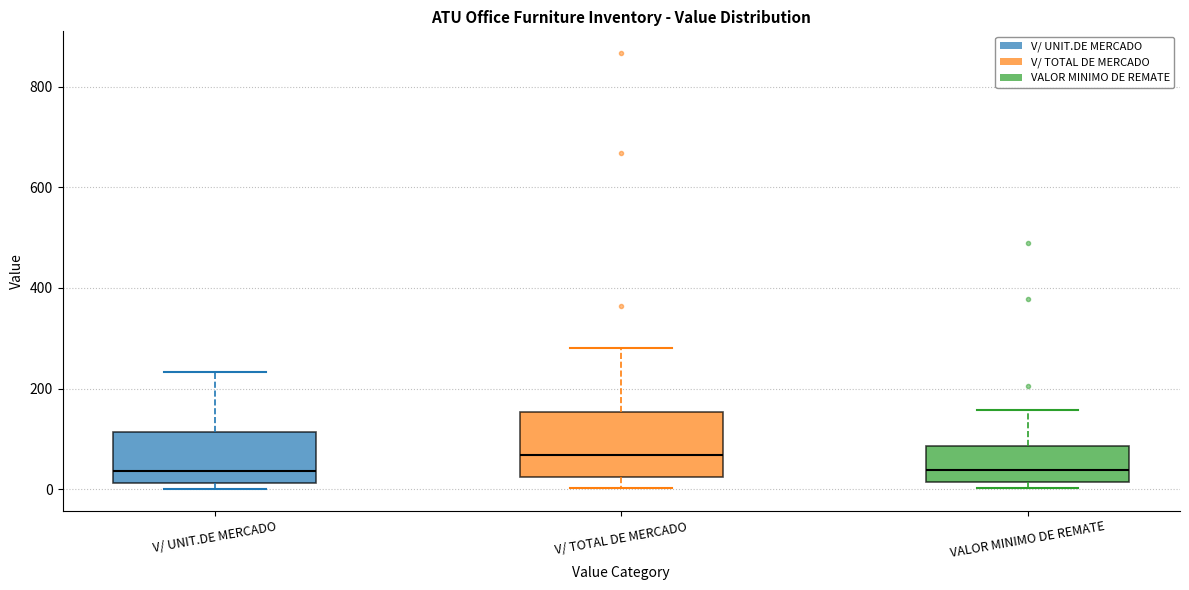

Where does the upper whisker of the box for V/ UNIT.DE MERCADO end on the y-axis? The values are not printed on the chart, so give them approximately, as read against the axis.

240